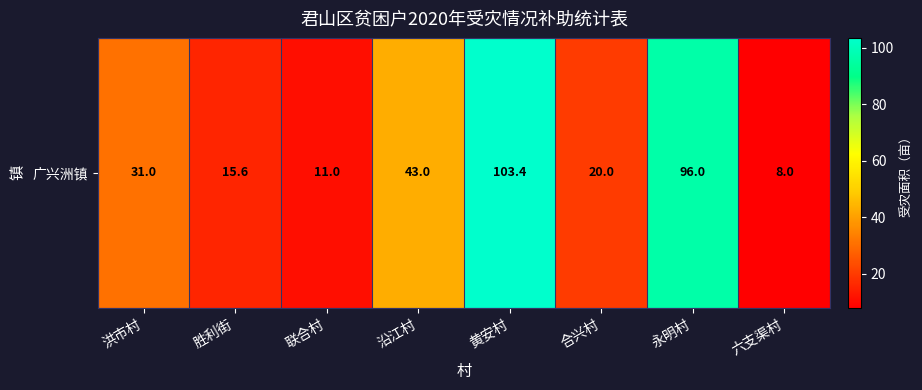

Reading right to left, list all the values displayed in this chart.

8.0	96.0	20.0	103.4	43.0	11.0	15.6	31.0